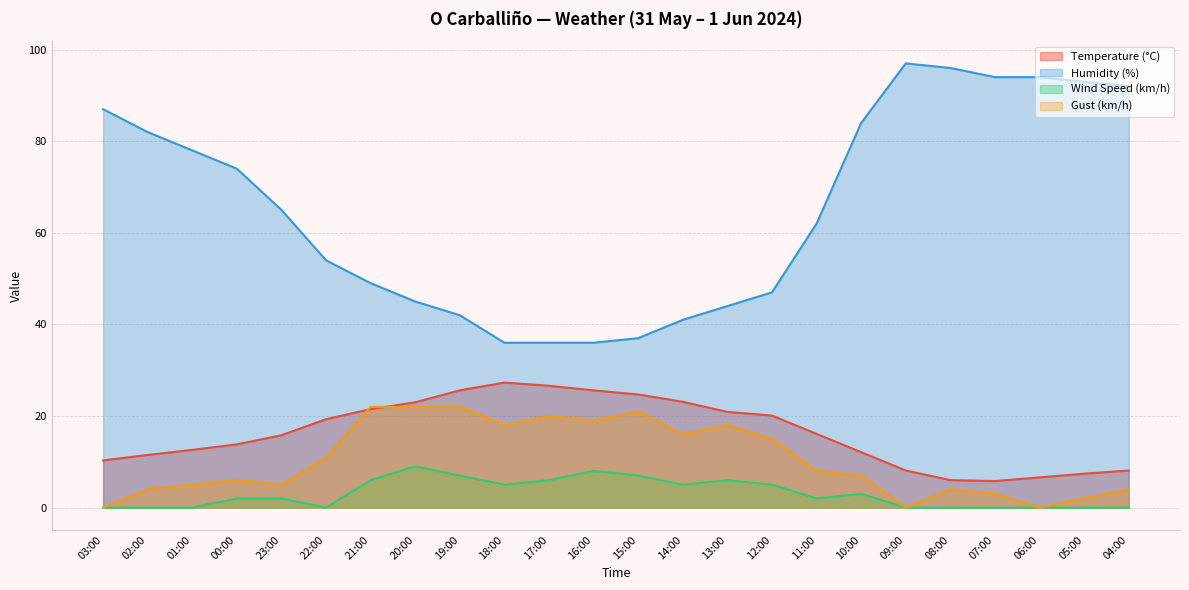

True or false: Wind Speed (km/h) and Temperature (°C) cross at least once.

False